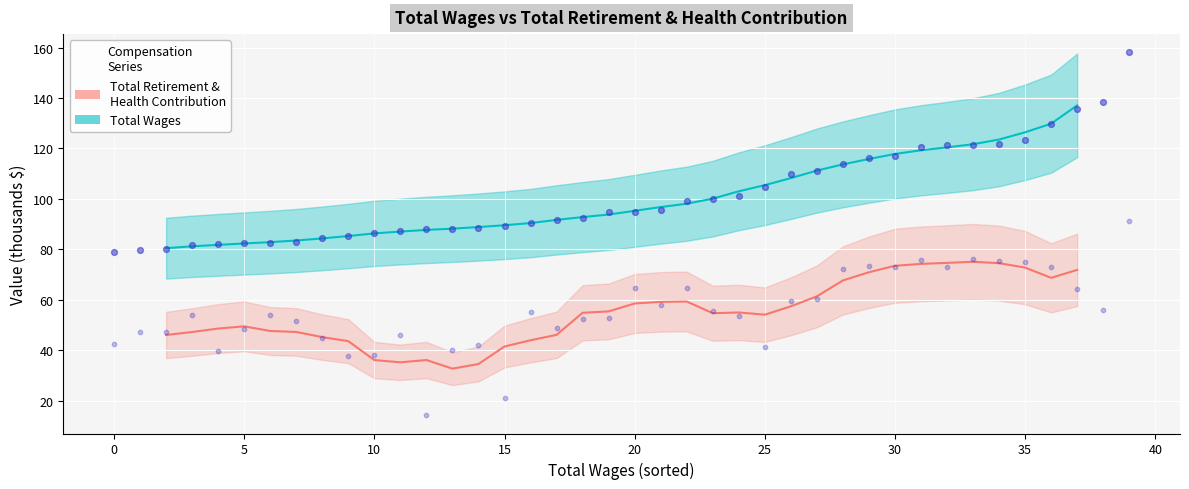

At how many categories does at least one series exceed 34?

36